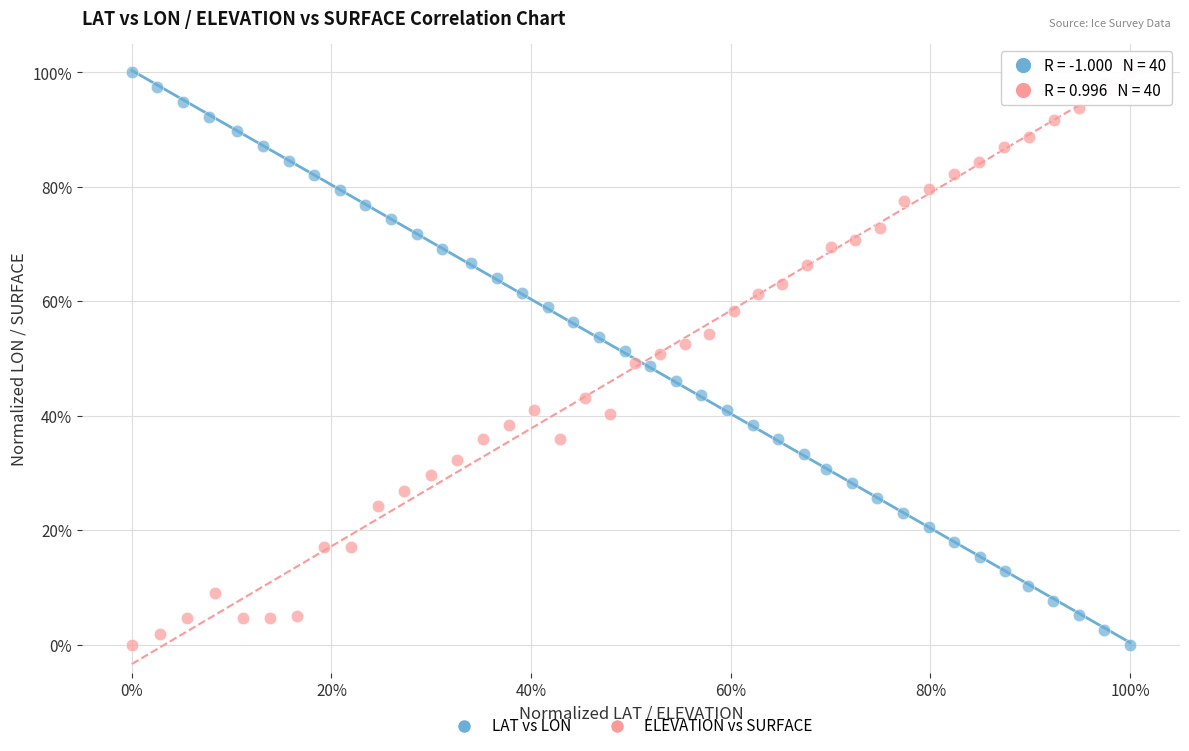

What are all the series names shown in the legend?

LAT vs LON, ELEVATION vs SURFACE